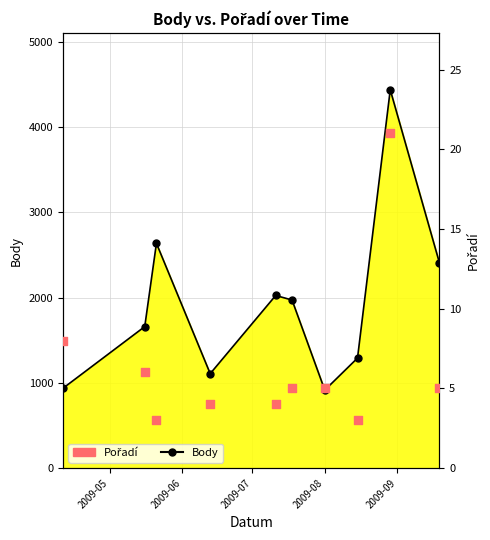

Which series contains the highest Y value?

Body